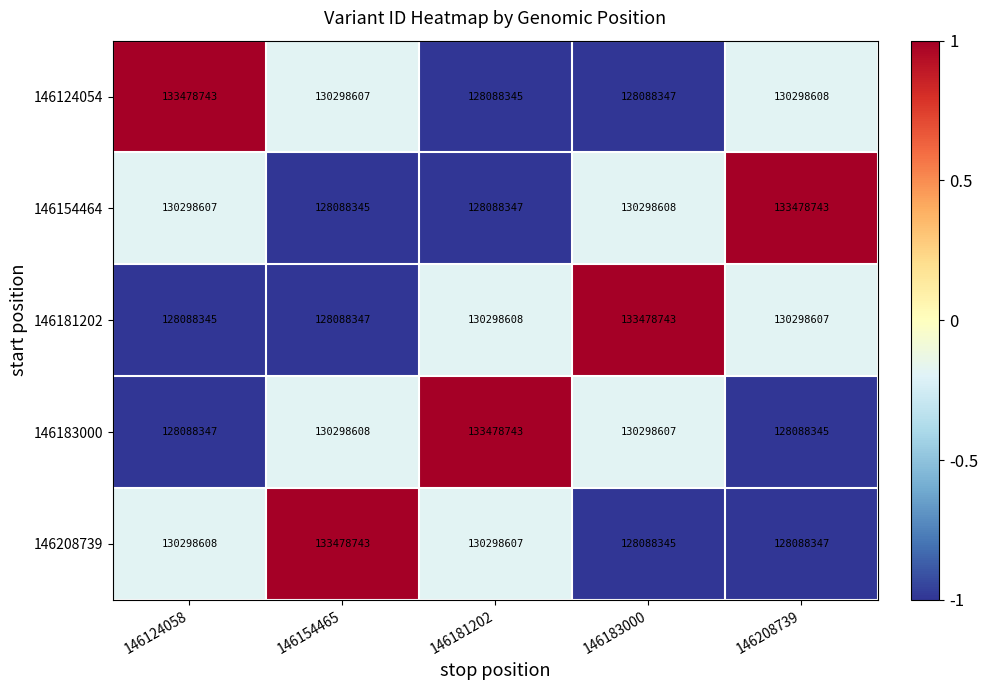

What is the difference between the highest and lowest values at 146124058?

5390398